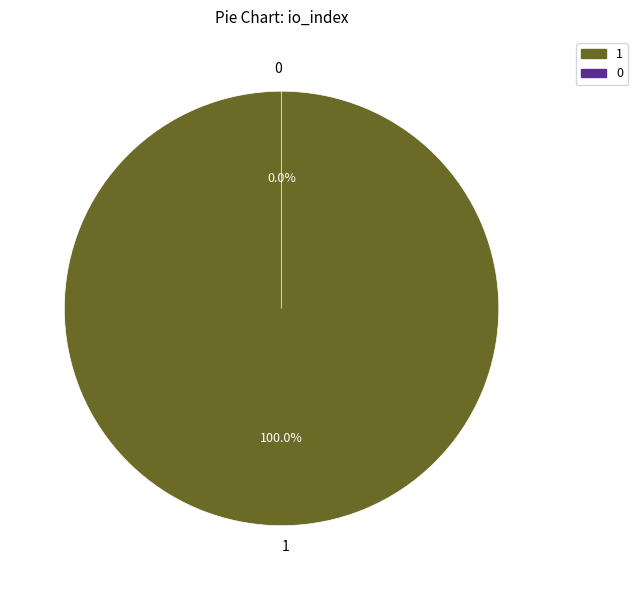

To the nearest percent, what is the average slice percentage?

50%